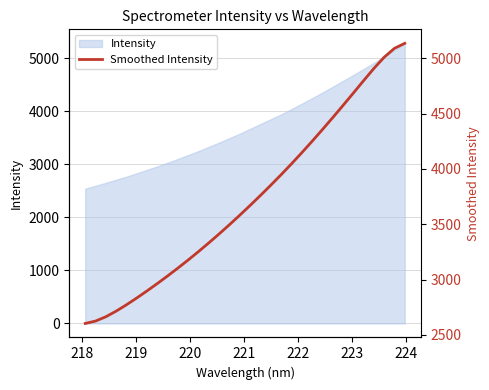

What is the difference between the maximum and minimum values?

2531.4